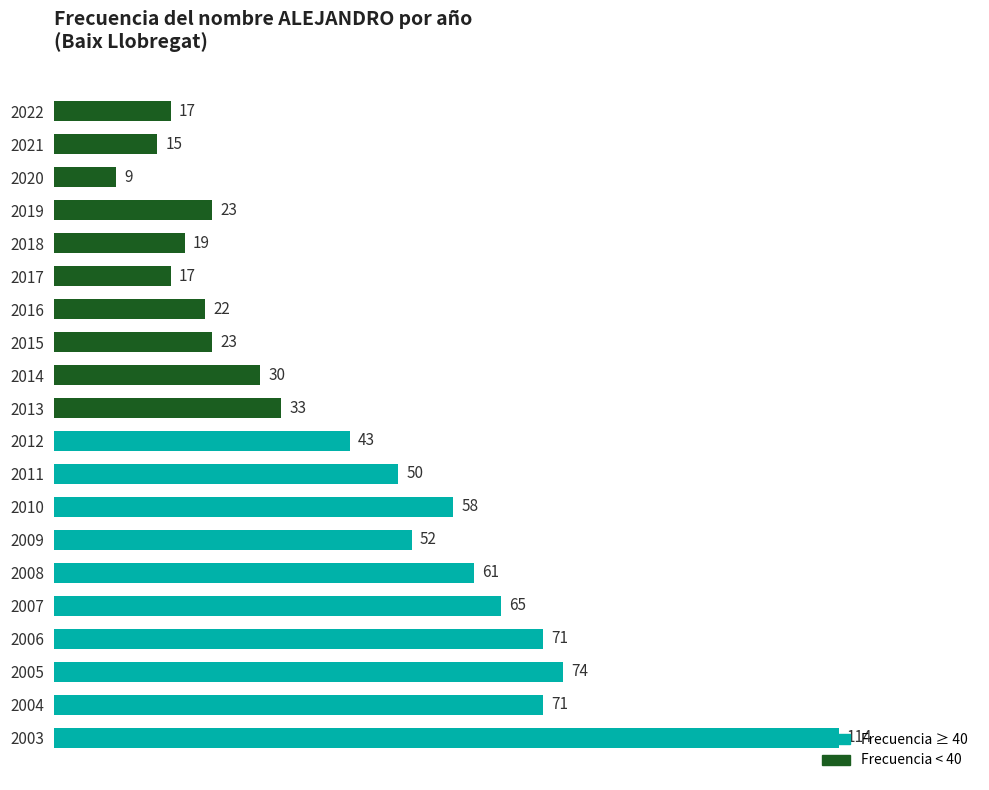

What is the difference between the second highest and minimum values?

65